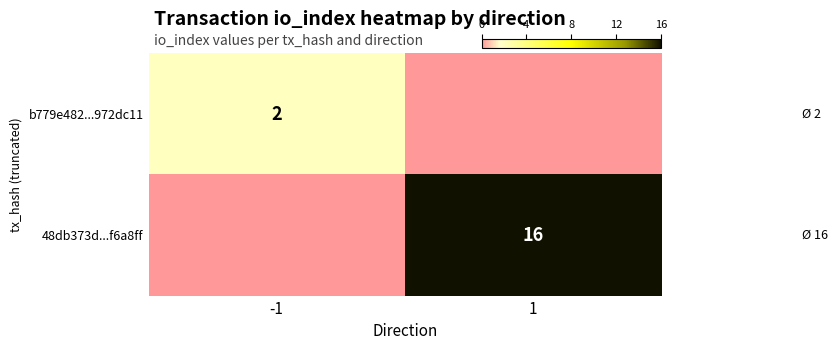

The b779e482...972dc11 series shows 2 at -1. True or false?

True